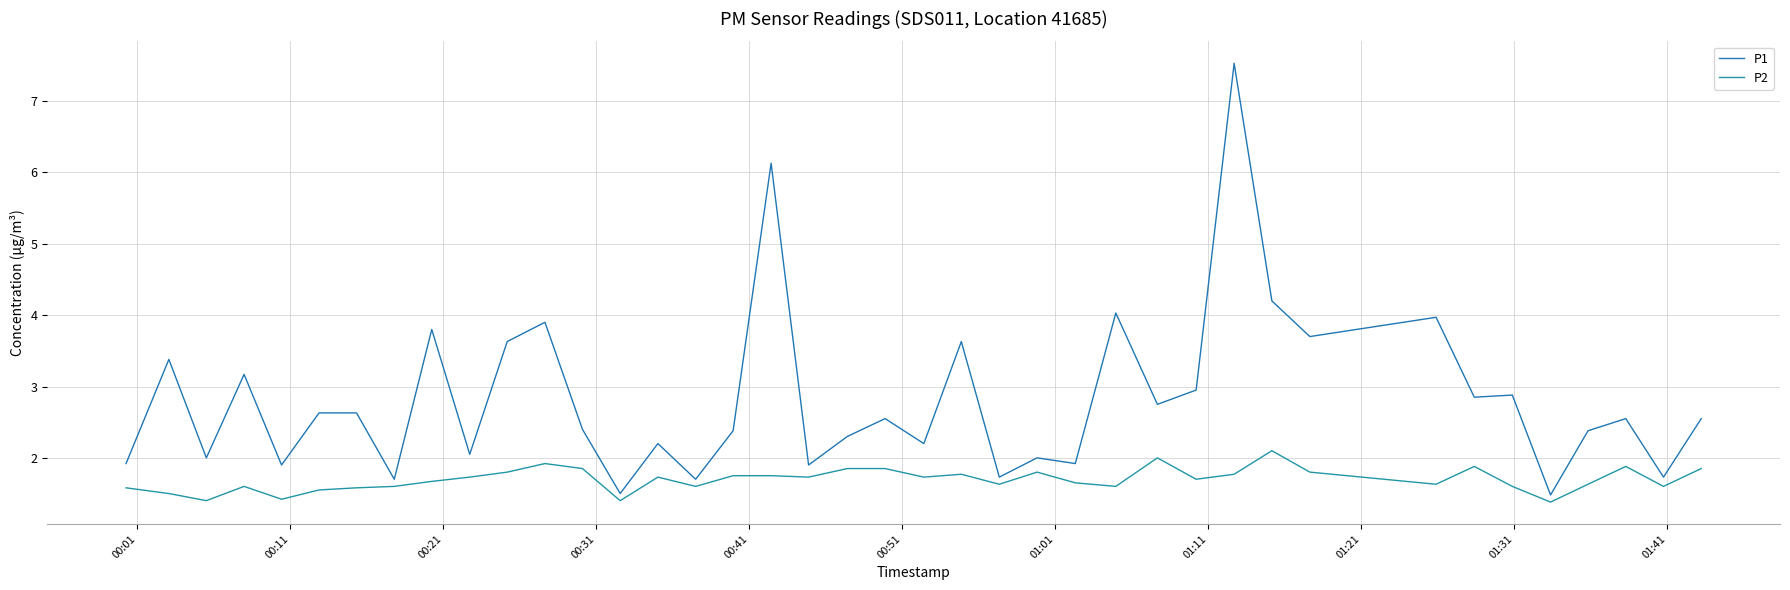

What is the minimum value for P1?

1.5